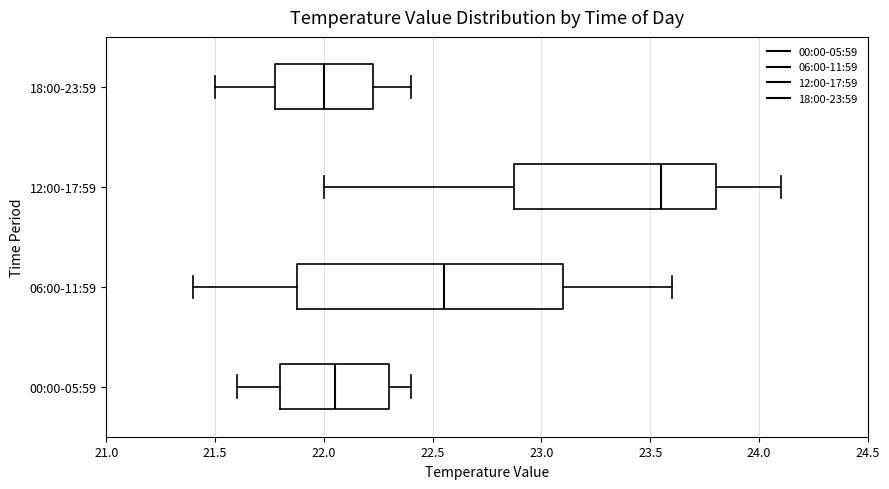

Where is the right edge of the box for 06:00-11:59 on the x-axis? The values are not printed on the chart, so give them approximately, as read against the axis.

23.10